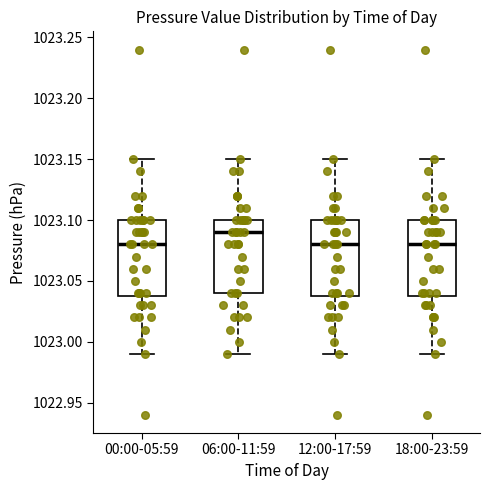

Which box's median line is the highest?

06:00-11:59